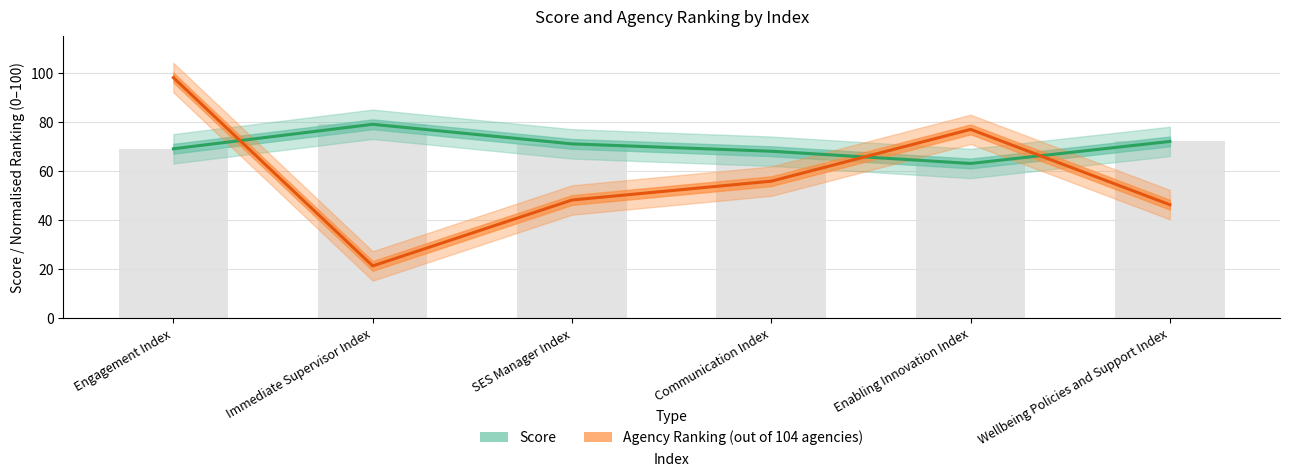

Which category has the lowest value in the Agency Ranking (normalised) series?

Immediate Supervisor Index